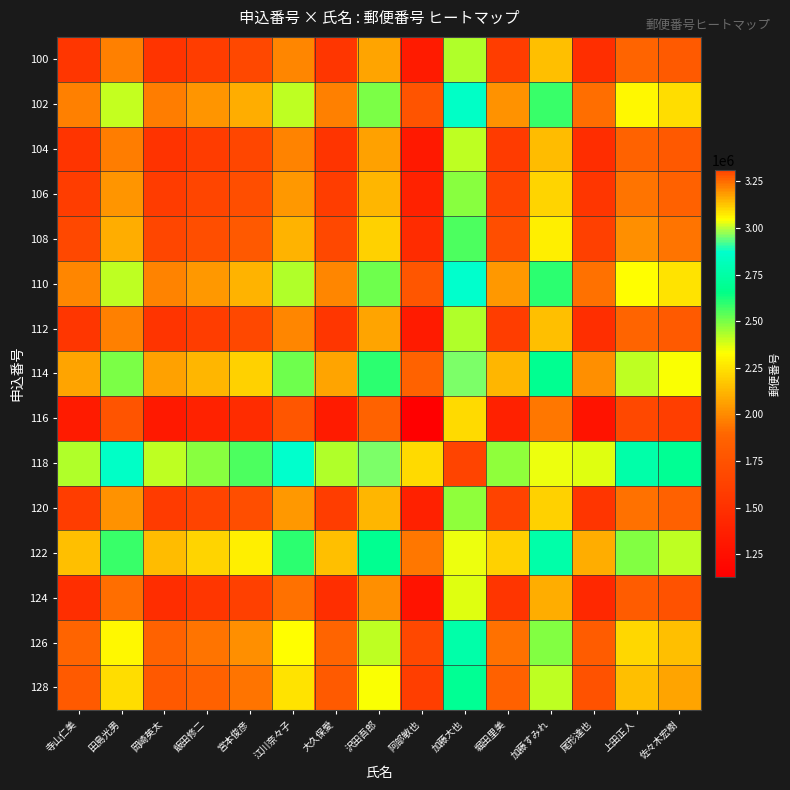

Between 飯田修二 and 佐々木宏樹, which is larger?

佐々木宏樹